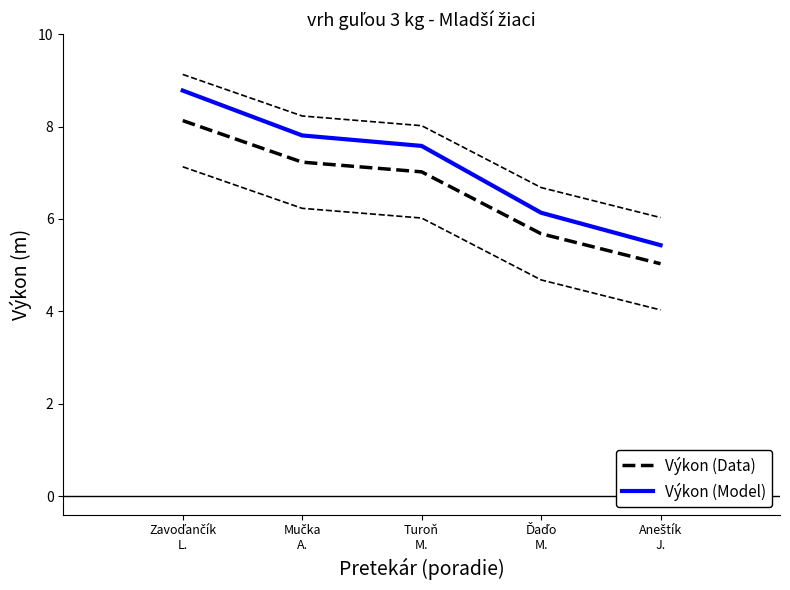

Does the chart have visible grid lines?

No